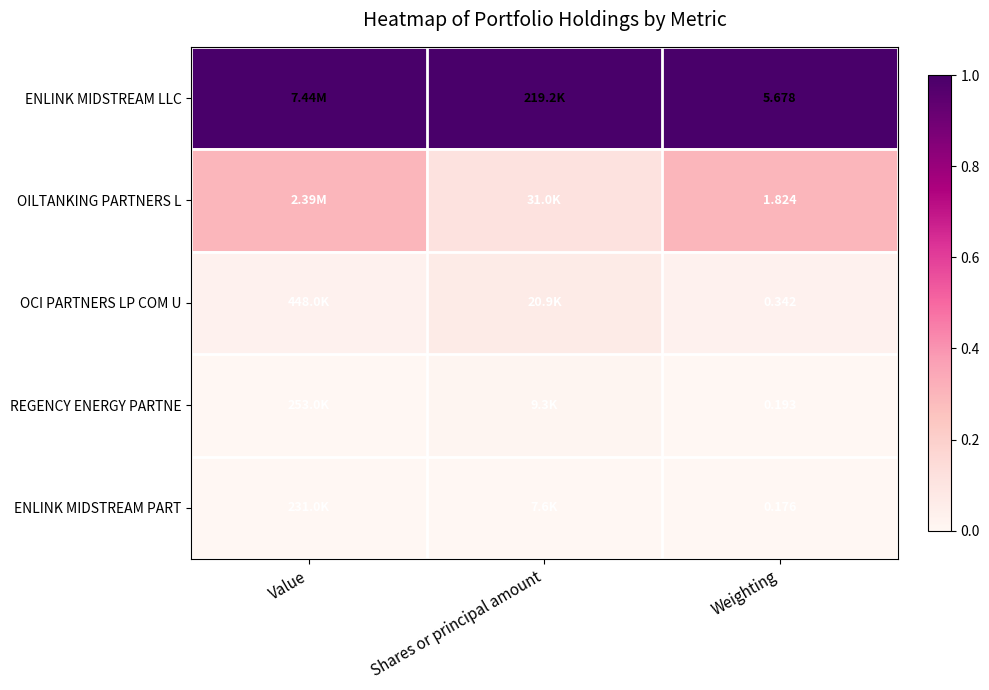

Between Value and Weighting, which is larger?

Value